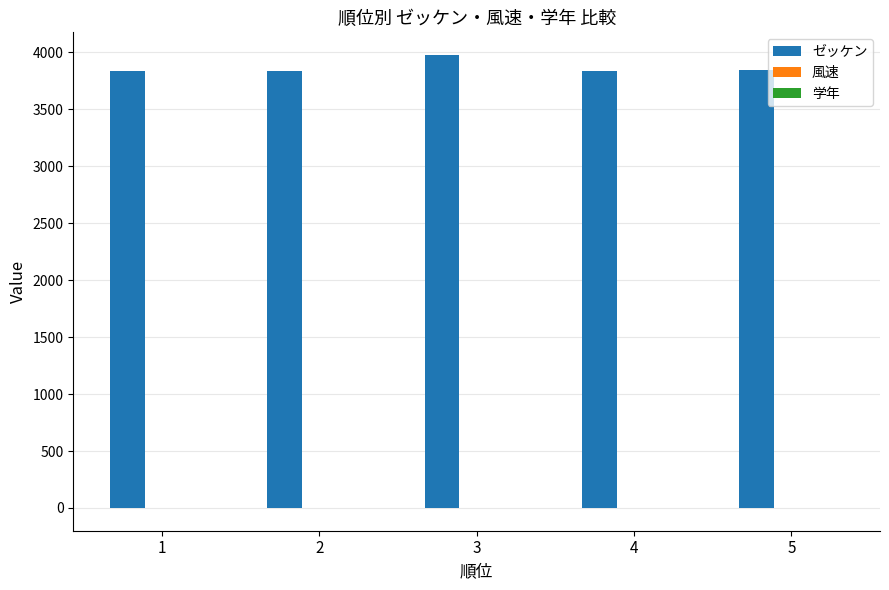

What is the greatest value displayed?

3977.0